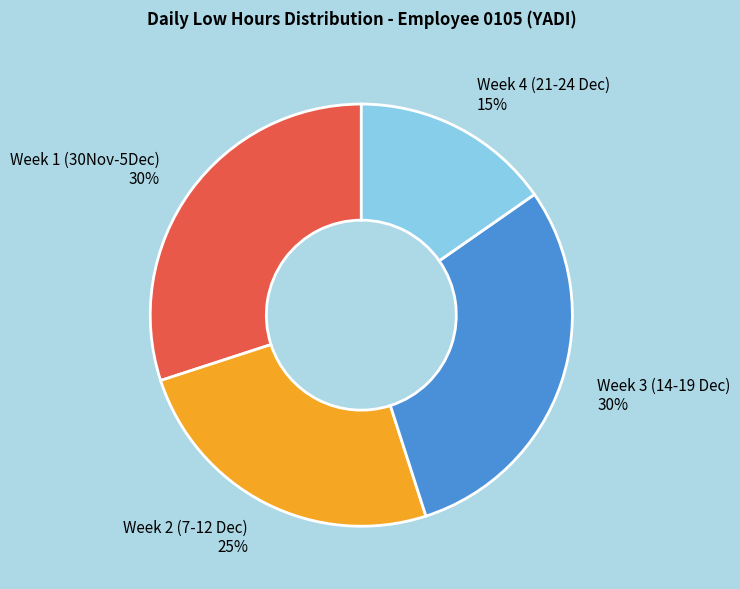

To the nearest percent, what is the difference between the largest and smallest slice percentages?

15%